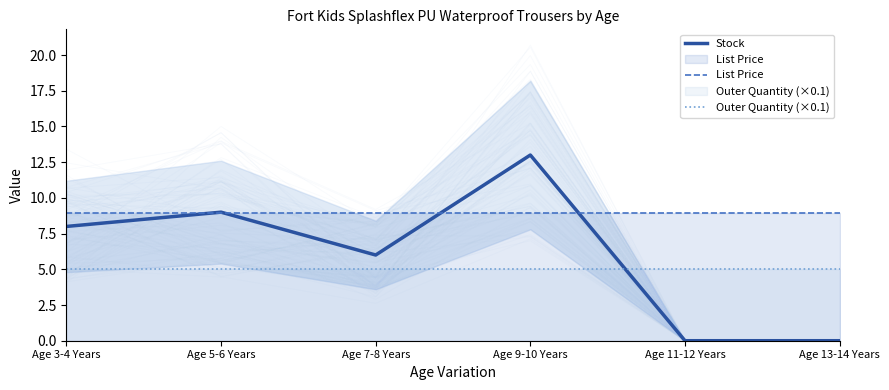

Rank the categories by Stock value from lowest to highest.

Age 11-12 Years, Age 13-14 Years, Age 7-8 Years, Age 3-4 Years, Age 5-6 Years, Age 9-10 Years